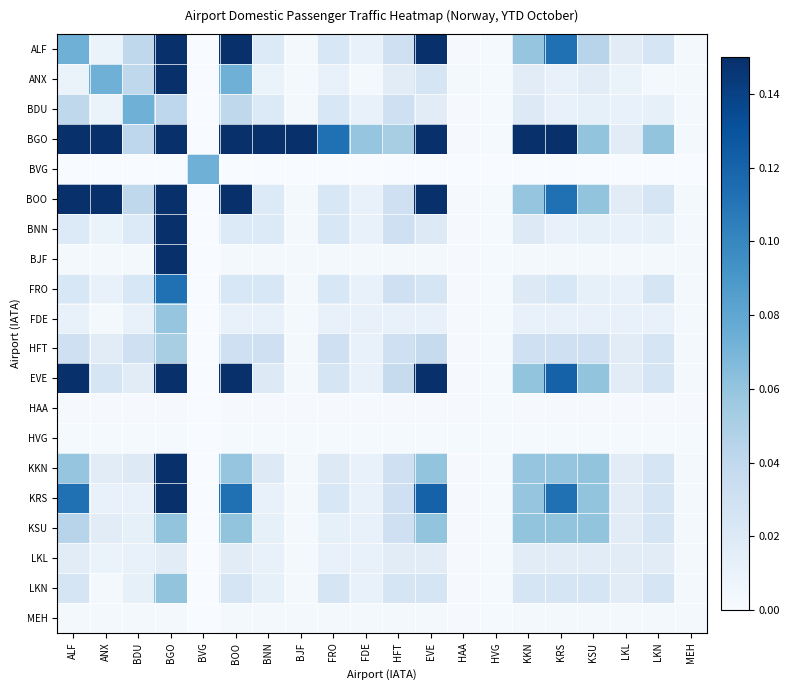

Reading right to left, list all the values displayed in this chart.

ALF: MEH=0.0	LKN=0.0	LKL=0.0	KSU=0.0	KRS=0.1	KKN=0.1	HVG=0.0	HAA=0.0	EVE=0.2	HFT=0.0	FDE=0.0	FRO=0.0	BJF=0.0	BNN=0.0	BOO=0.3	BVG=0.0	BGO=0.8	BDU=0.0	ANX=0.0	ALF=0.1
ANX: MEH=0.0	LKN=0.0	LKL=0.0	KSU=0.0	KRS=0.0	KKN=0.0	HVG=0.0	HAA=0.0	EVE=0.0	HFT=0.0	FDE=0.0	FRO=0.0	BJF=0.0	BNN=0.0	BOO=0.1	BVG=0.0	BGO=0.4	BDU=0.0	ANX=0.1	ALF=0.0
BDU: MEH=0.0	LKN=0.0	LKL=0.0	KSU=0.0	KRS=0.0	KKN=0.0	HVG=0.0	HAA=0.0	EVE=0.0	HFT=0.0	FDE=0.0	FRO=0.0	BJF=0.0	BNN=0.0	BOO=0.0	BVG=0.0	BGO=0.0	BDU=0.1	ANX=0.0	ALF=0.0
BGO: MEH=0.0	LKN=0.1	LKL=0.0	KSU=0.1	KRS=0.4	KKN=0.4	HVG=0.0	HAA=0.0	EVE=0.2	HFT=0.1	FDE=0.1	FRO=0.1	BJF=0.2	BNN=0.3	BOO=0.8	BVG=0.0	BGO=1.0	BDU=0.0	ANX=0.4	ALF=0.8
BVG: MEH=0.0	LKN=0.0	LKL=0.0	KSU=0.0	KRS=0.0	KKN=0.0	HVG=0.0	HAA=0.0	EVE=0.0	HFT=0.0	FDE=0.0	FRO=0.0	BJF=0.0	BNN=0.0	BOO=0.0	BVG=0.1	BGO=0.0	BDU=0.0	ANX=0.0	ALF=0.0
BOO: MEH=0.0	LKN=0.0	LKL=0.0	KSU=0.1	KRS=0.1	KKN=0.1	HVG=0.0	HAA=0.0	EVE=0.2	HFT=0.0	FDE=0.0	FRO=0.0	BJF=0.0	BNN=0.0	BOO=0.3	BVG=0.0	BGO=0.8	BDU=0.0	ANX=0.4	ALF=0.3
BNN: MEH=0.0	LKN=0.0	LKL=0.0	KSU=0.0	KRS=0.0	KKN=0.0	HVG=0.0	HAA=0.0	EVE=0.0	HFT=0.0	FDE=0.0	FRO=0.0	BJF=0.0	BNN=0.0	BOO=0.0	BVG=0.0	BGO=0.3	BDU=0.0	ANX=0.0	ALF=0.0
BJF: MEH=0.0	LKN=0.0	LKL=0.0	KSU=0.0	KRS=0.0	KKN=0.0	HVG=0.0	HAA=0.0	EVE=0.0	HFT=0.0	FDE=0.0	FRO=0.0	BJF=0.0	BNN=0.0	BOO=0.0	BVG=0.0	BGO=0.2	BDU=0.0	ANX=0.0	ALF=0.0
FRO: MEH=0.0	LKN=0.0	LKL=0.0	KSU=0.0	KRS=0.0	KKN=0.0	HVG=0.0	HAA=0.0	EVE=0.0	HFT=0.0	FDE=0.0	FRO=0.0	BJF=0.0	BNN=0.0	BOO=0.0	BVG=0.0	BGO=0.1	BDU=0.0	ANX=0.0	ALF=0.0
FDE: MEH=0.0	LKN=0.0	LKL=0.0	KSU=0.0	KRS=0.0	KKN=0.0	HVG=0.0	HAA=0.0	EVE=0.0	HFT=0.0	FDE=0.0	FRO=0.0	BJF=0.0	BNN=0.0	BOO=0.0	BVG=0.0	BGO=0.1	BDU=0.0	ANX=0.0	ALF=0.0
HFT: MEH=0.0	LKN=0.0	LKL=0.0	KSU=0.0	KRS=0.0	KKN=0.0	HVG=0.0	HAA=0.0	EVE=0.0	HFT=0.0	FDE=0.0	FRO=0.0	BJF=0.0	BNN=0.0	BOO=0.0	BVG=0.0	BGO=0.1	BDU=0.0	ANX=0.0	ALF=0.0
EVE: MEH=0.0	LKN=0.0	LKL=0.0	KSU=0.1	KRS=0.1	KKN=0.1	HVG=0.0	HAA=0.0	EVE=0.2	HFT=0.0	FDE=0.0	FRO=0.0	BJF=0.0	BNN=0.0	BOO=0.2	BVG=0.0	BGO=0.2	BDU=0.0	ANX=0.0	ALF=0.2
HAA: MEH=0.0	LKN=0.0	LKL=0.0	KSU=0.0	KRS=0.0	KKN=0.0	HVG=0.0	HAA=0.0	EVE=0.0	HFT=0.0	FDE=0.0	FRO=0.0	BJF=0.0	BNN=0.0	BOO=0.0	BVG=0.0	BGO=0.0	BDU=0.0	ANX=0.0	ALF=0.0
HVG: MEH=0.0	LKN=0.0	LKL=0.0	KSU=0.0	KRS=0.0	KKN=0.0	HVG=0.0	HAA=0.0	EVE=0.0	HFT=0.0	FDE=0.0	FRO=0.0	BJF=0.0	BNN=0.0	BOO=0.0	BVG=0.0	BGO=0.0	BDU=0.0	ANX=0.0	ALF=0.0
KKN: MEH=0.0	LKN=0.0	LKL=0.0	KSU=0.1	KRS=0.1	KKN=0.1	HVG=0.0	HAA=0.0	EVE=0.1	HFT=0.0	FDE=0.0	FRO=0.0	BJF=0.0	BNN=0.0	BOO=0.1	BVG=0.0	BGO=0.4	BDU=0.0	ANX=0.0	ALF=0.1
KRS: MEH=0.0	LKN=0.0	LKL=0.0	KSU=0.1	KRS=0.1	KKN=0.1	HVG=0.0	HAA=0.0	EVE=0.1	HFT=0.0	FDE=0.0	FRO=0.0	BJF=0.0	BNN=0.0	BOO=0.1	BVG=0.0	BGO=0.4	BDU=0.0	ANX=0.0	ALF=0.1
KSU: MEH=0.0	LKN=0.0	LKL=0.0	KSU=0.1	KRS=0.1	KKN=0.1	HVG=0.0	HAA=0.0	EVE=0.1	HFT=0.0	FDE=0.0	FRO=0.0	BJF=0.0	BNN=0.0	BOO=0.1	BVG=0.0	BGO=0.1	BDU=0.0	ANX=0.0	ALF=0.0
LKL: MEH=0.0	LKN=0.0	LKL=0.0	KSU=0.0	KRS=0.0	KKN=0.0	HVG=0.0	HAA=0.0	EVE=0.0	HFT=0.0	FDE=0.0	FRO=0.0	BJF=0.0	BNN=0.0	BOO=0.0	BVG=0.0	BGO=0.0	BDU=0.0	ANX=0.0	ALF=0.0
LKN: MEH=0.0	LKN=0.0	LKL=0.0	KSU=0.0	KRS=0.0	KKN=0.0	HVG=0.0	HAA=0.0	EVE=0.0	HFT=0.0	FDE=0.0	FRO=0.0	BJF=0.0	BNN=0.0	BOO=0.0	BVG=0.0	BGO=0.1	BDU=0.0	ANX=0.0	ALF=0.0
MEH: MEH=0.0	LKN=0.0	LKL=0.0	KSU=0.0	KRS=0.0	KKN=0.0	HVG=0.0	HAA=0.0	EVE=0.0	HFT=0.0	FDE=0.0	FRO=0.0	BJF=0.0	BNN=0.0	BOO=0.0	BVG=0.0	BGO=0.0	BDU=0.0	ANX=0.0	ALF=0.0